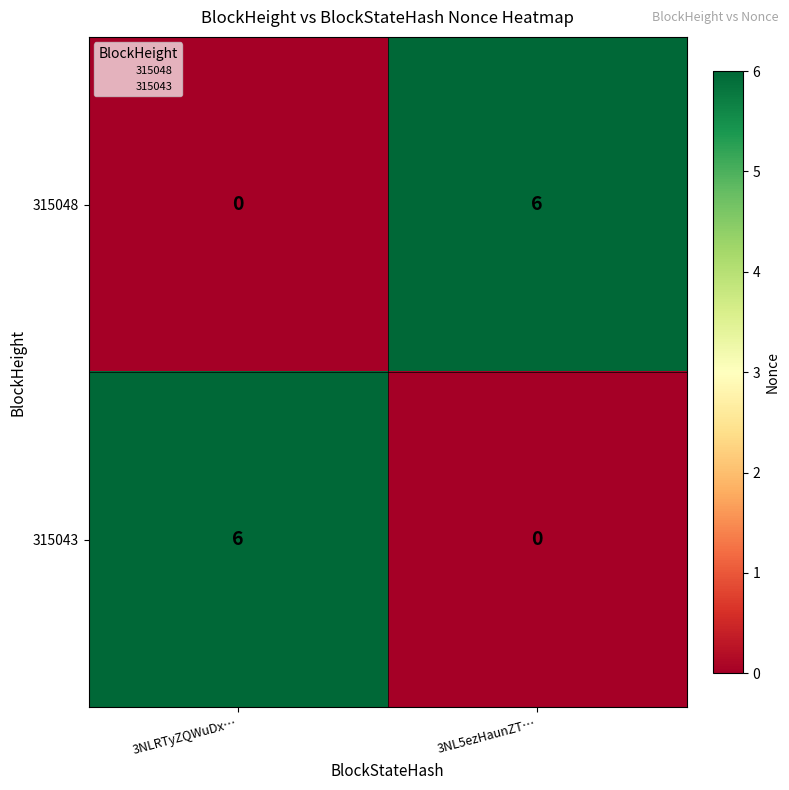

What value does the 315048 series have at 3NL5ezHaunZT…?

6